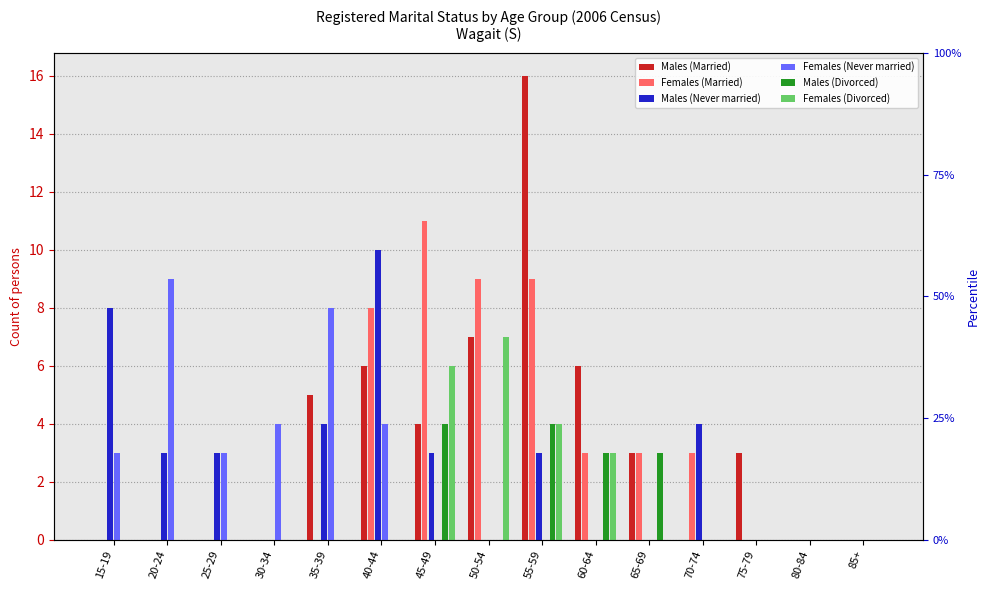

True or false: Males (Married) has a value of -8 at 80-84.

False